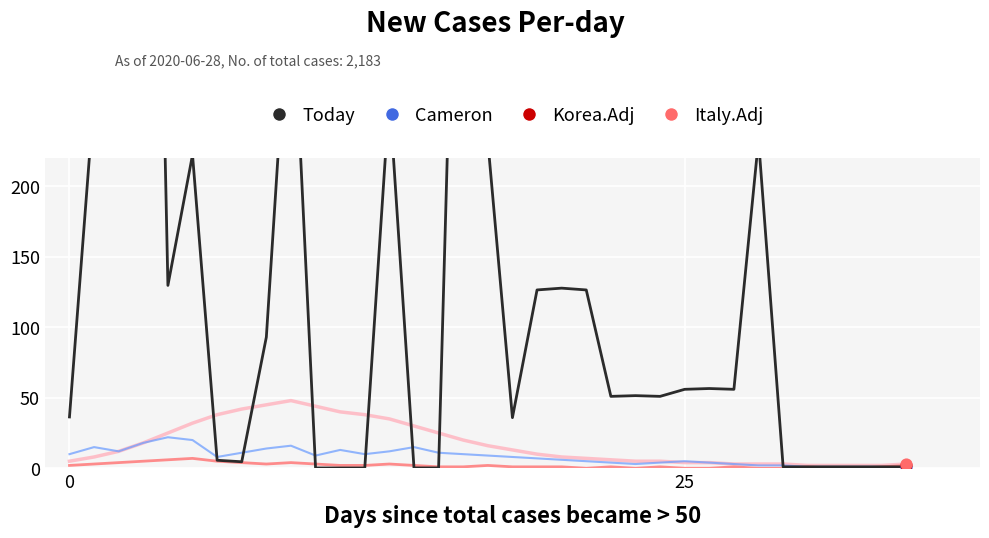

Which series has the widest spread of Y values?

Today